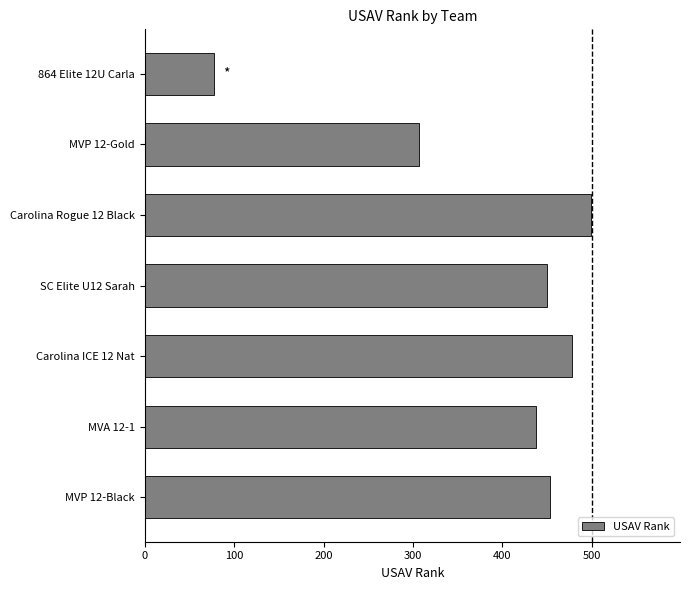

What is the sum of all values?

2703